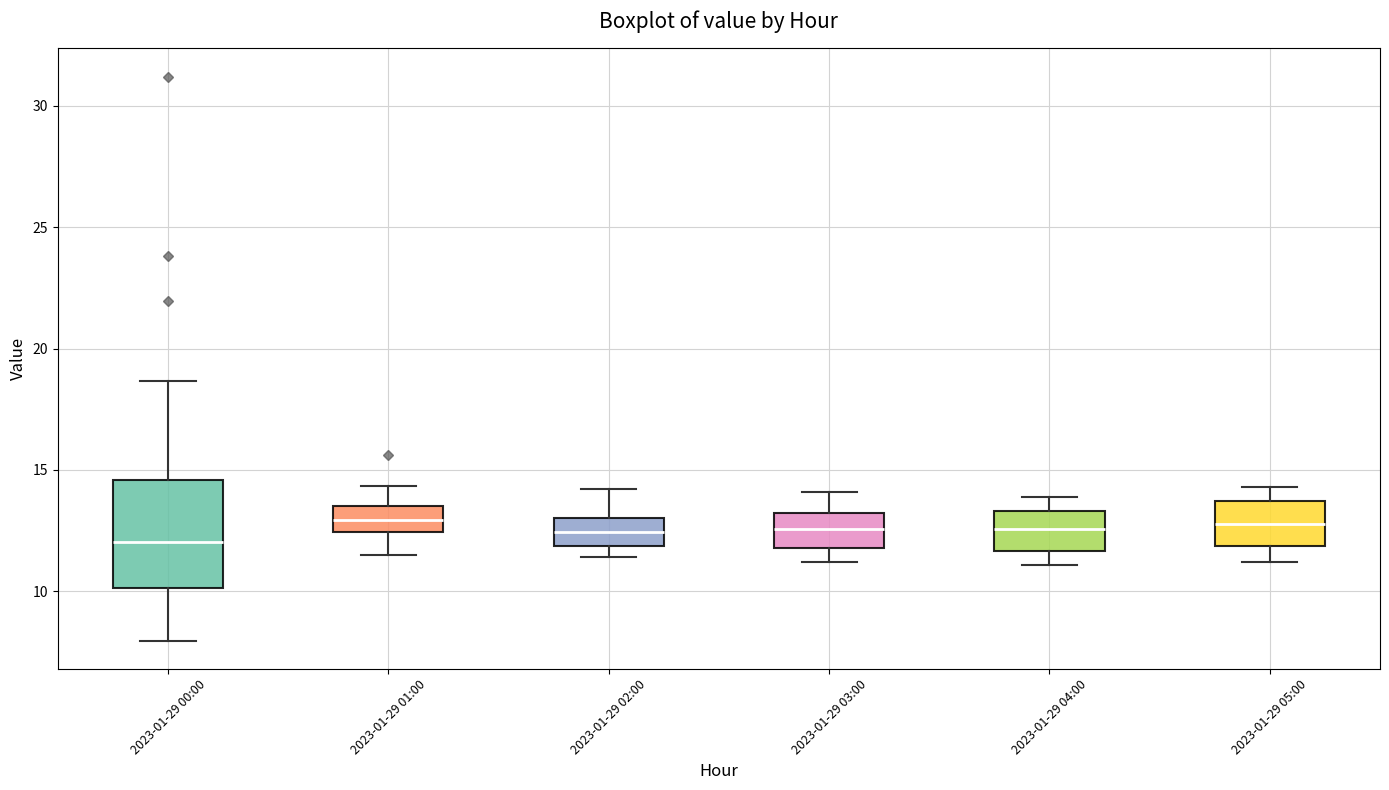

Comparing the boxes themselves (not the whiskers), which one is the tallest?

2023-01-29 00:00